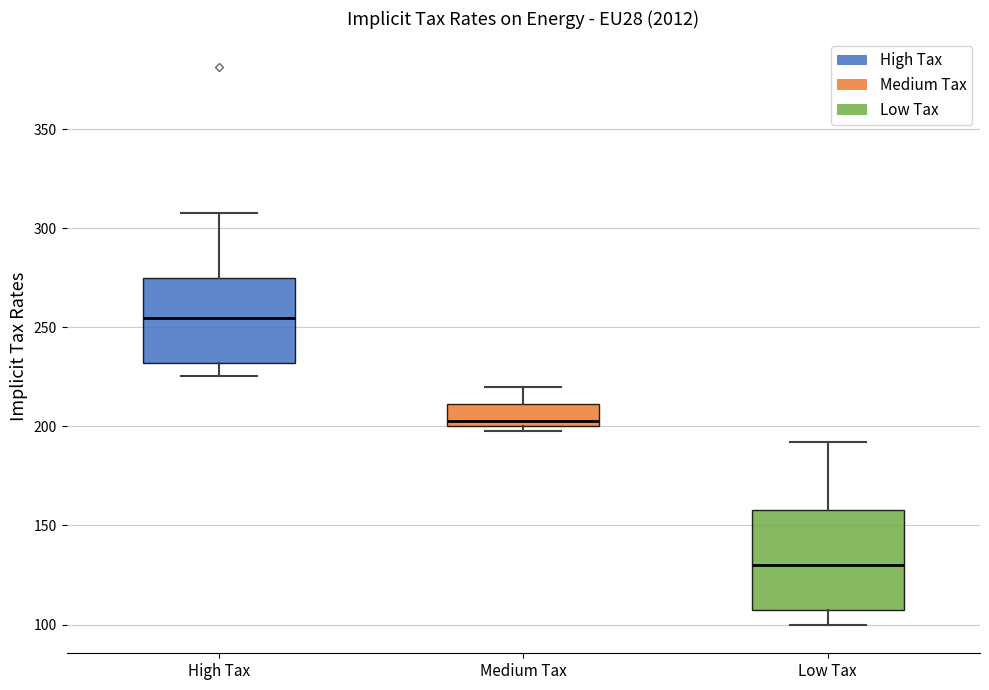

Reading left to right, transcribe this box plot: for each box, give where its median line is, the range the box spans, and where its two whiskers end, as read against the y-axis. The values are not printed on the chart, so give them approximately, as read against the axis.

High Tax: median 255, box 230 to 275, whiskers 225 to 310
Medium Tax: median 205, box 200 to 210, whiskers 200 (just below the box's lower edge) to 220
Low Tax: median 130, box 105 to 160, whiskers 100 to 190